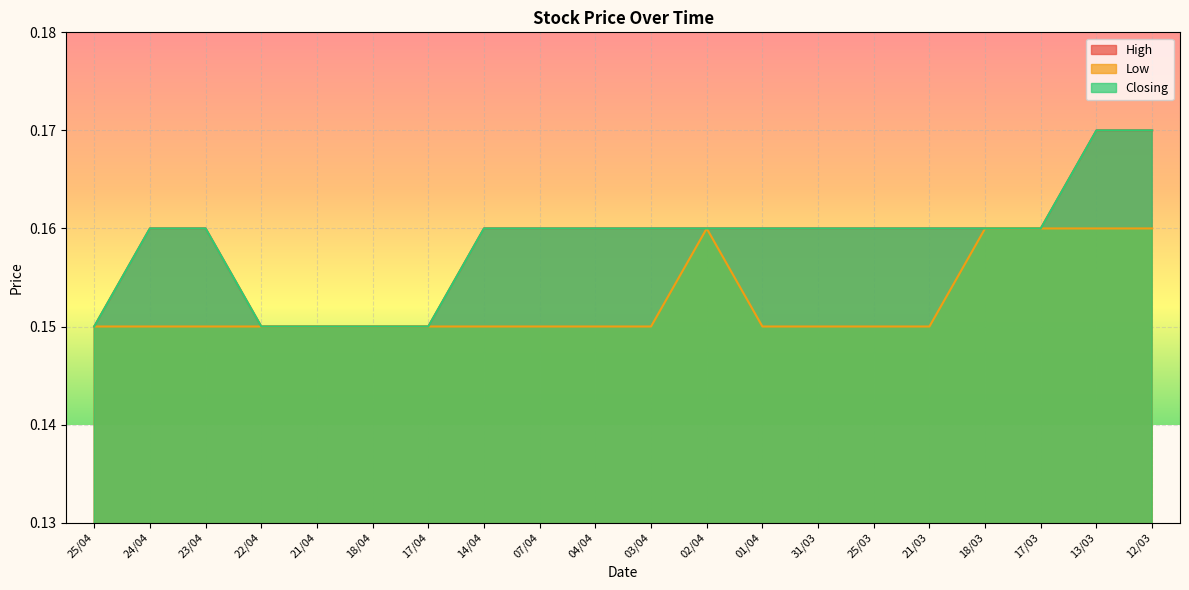

True or false: High and Closing intersect in this chart.

False